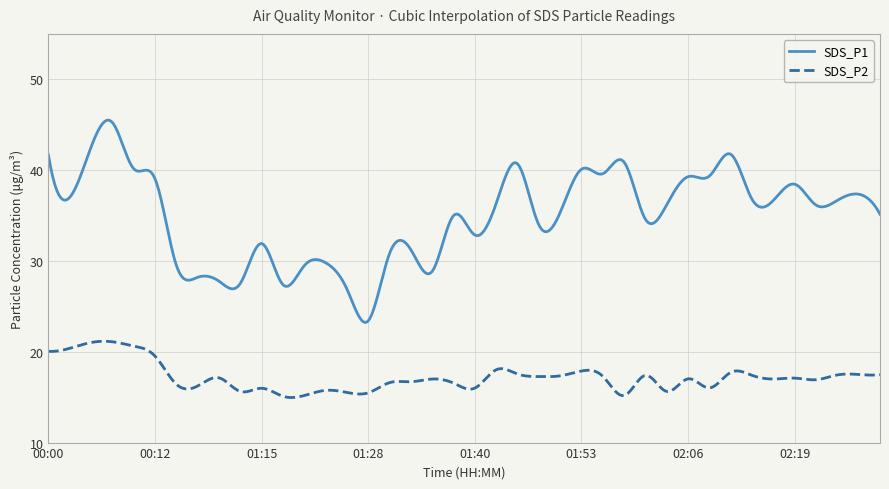

In SDS_P1, how many points are higher than both neighbors (excluding endpoints)?

14